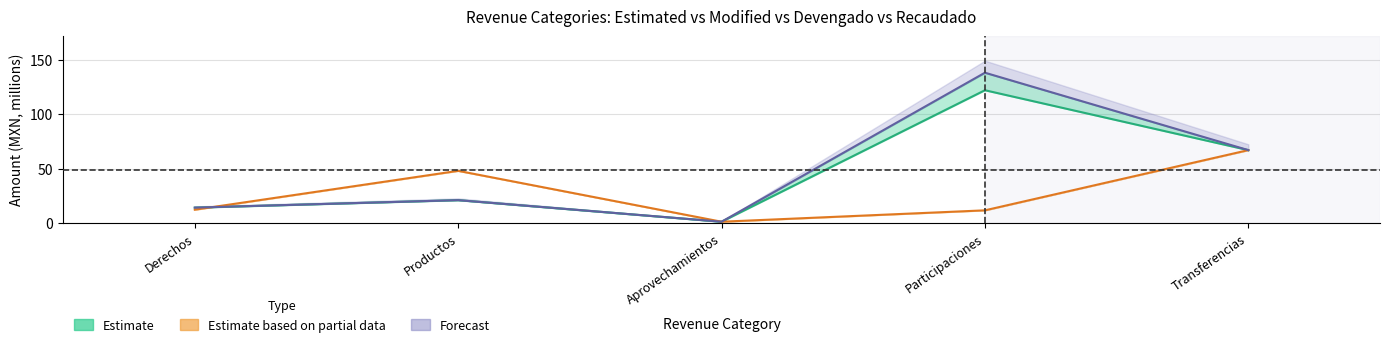

After their last crossing, which series has the higher values: Forecast or Estimate based on partial data?

Forecast